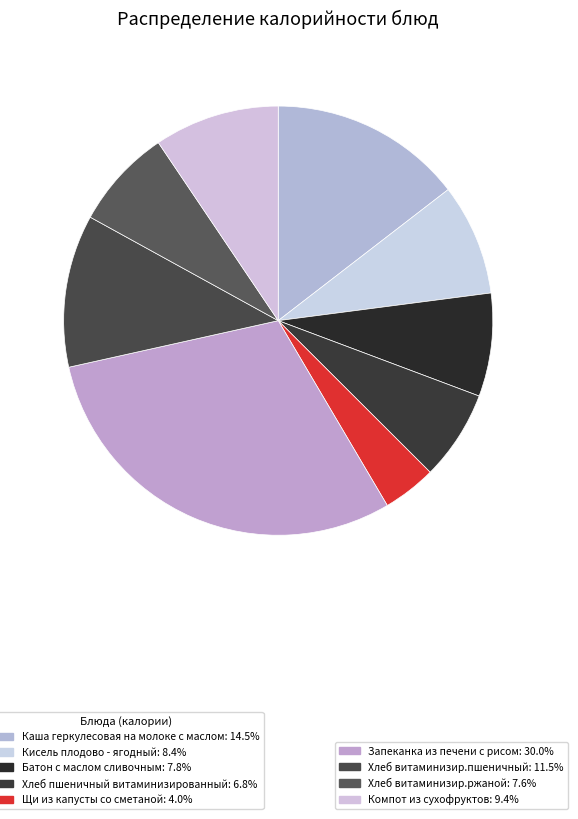

Is there any slice that represents more than half of the pie?

No